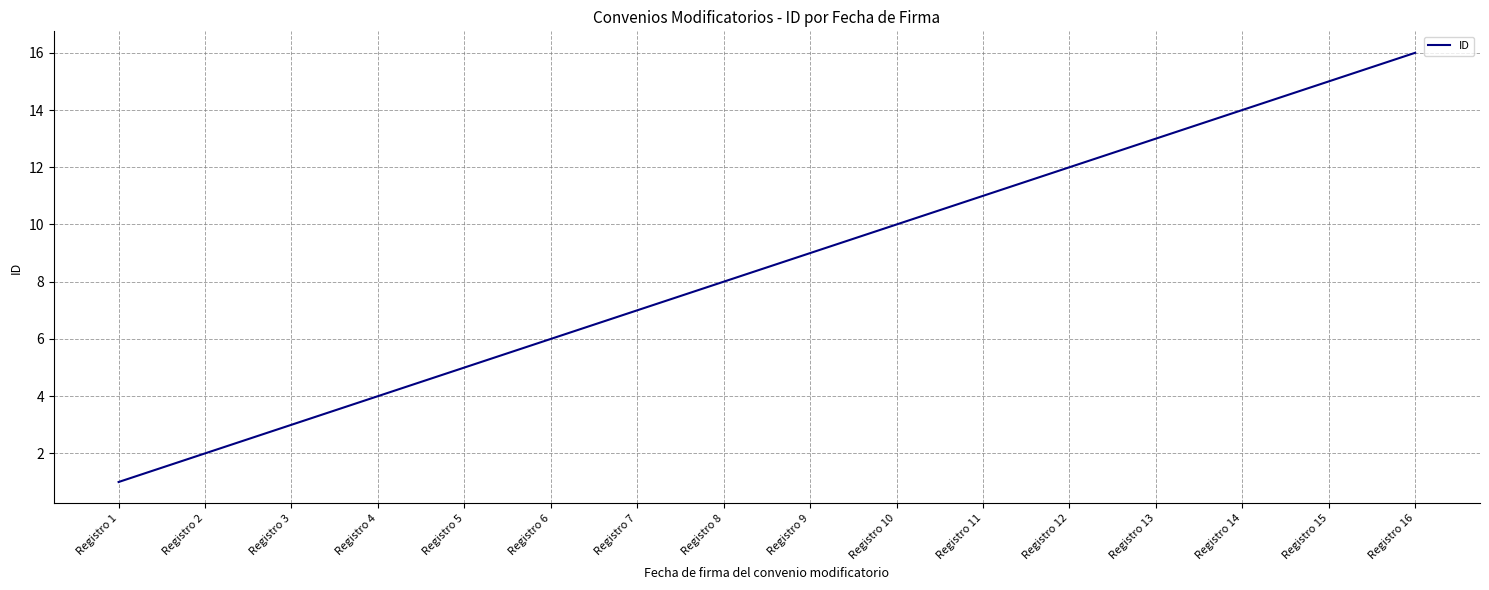

What is the difference between the values at Registro 15 and Registro 10?

5